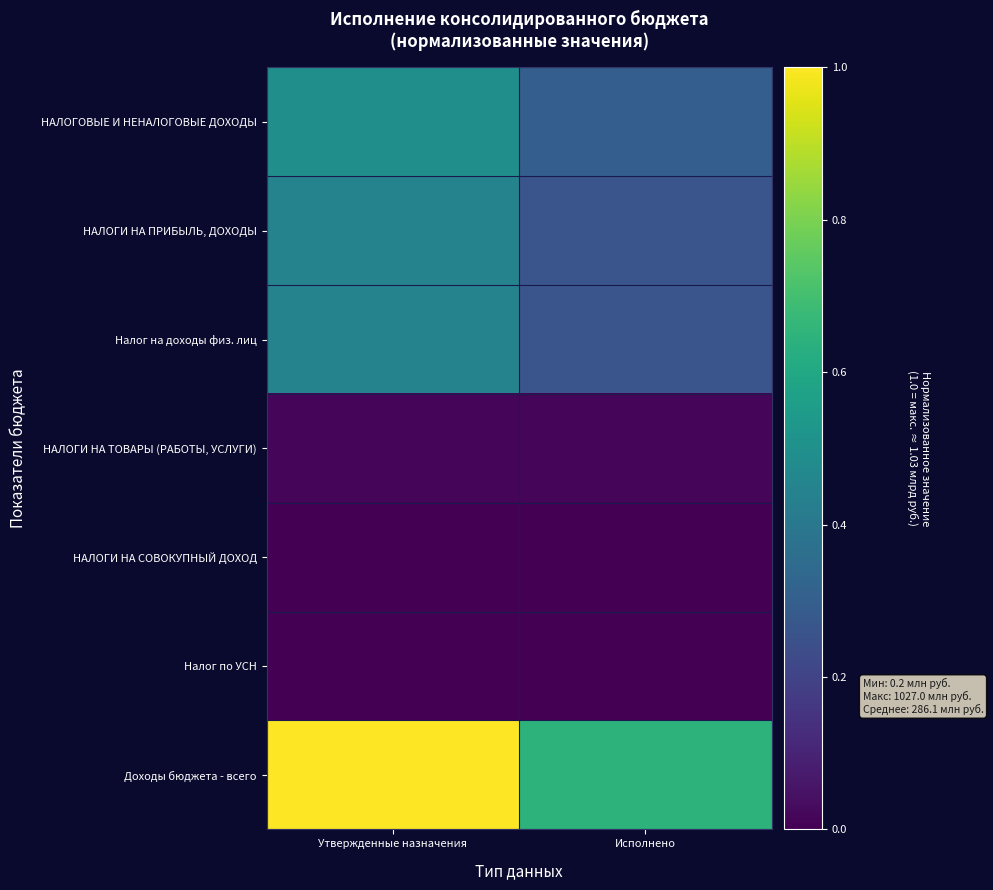

Which has a higher value, Утвержденные назначения or Исполнено?

Утвержденные назначения